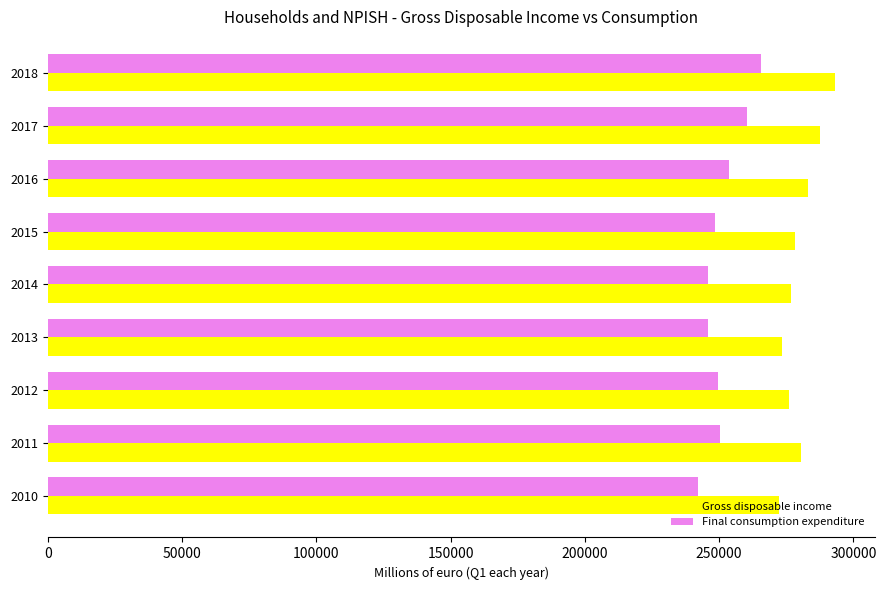

Which series has the widest spread of values?

Final consumption expenditure